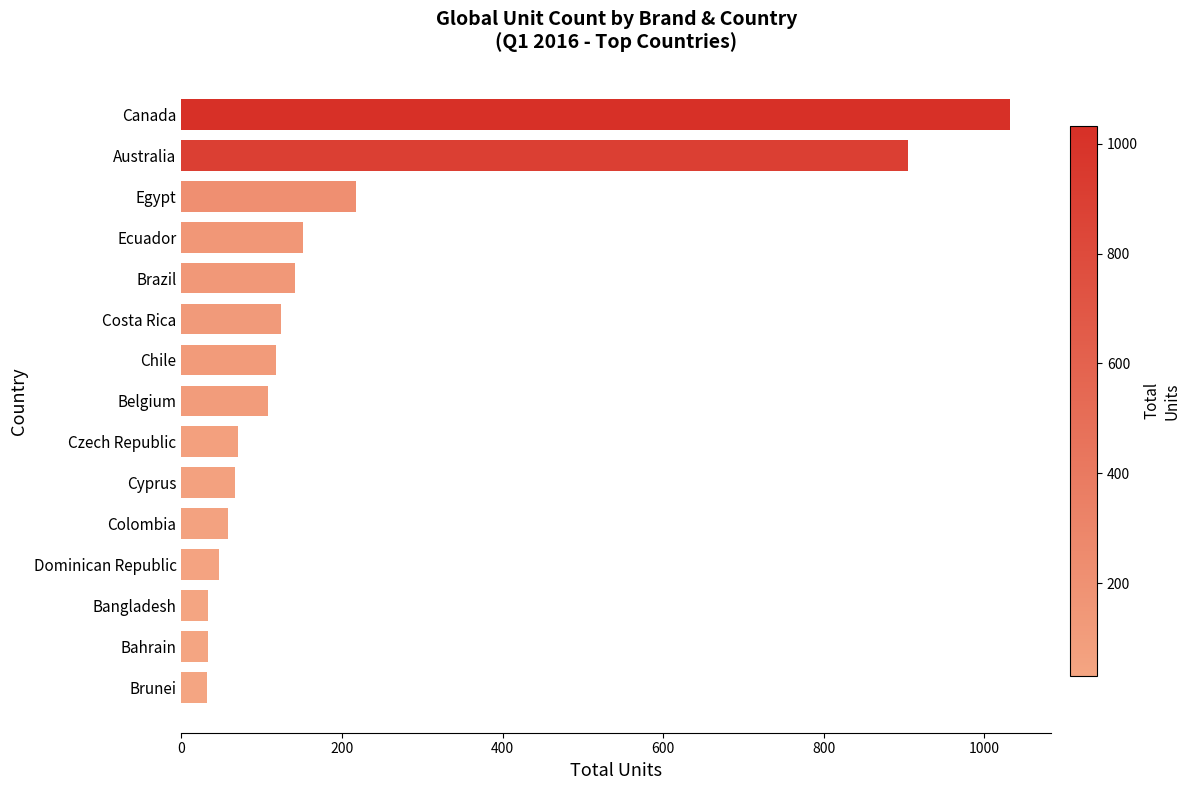

What is the ratio of the value at Czech Republic to the value at Brunei?

2.2